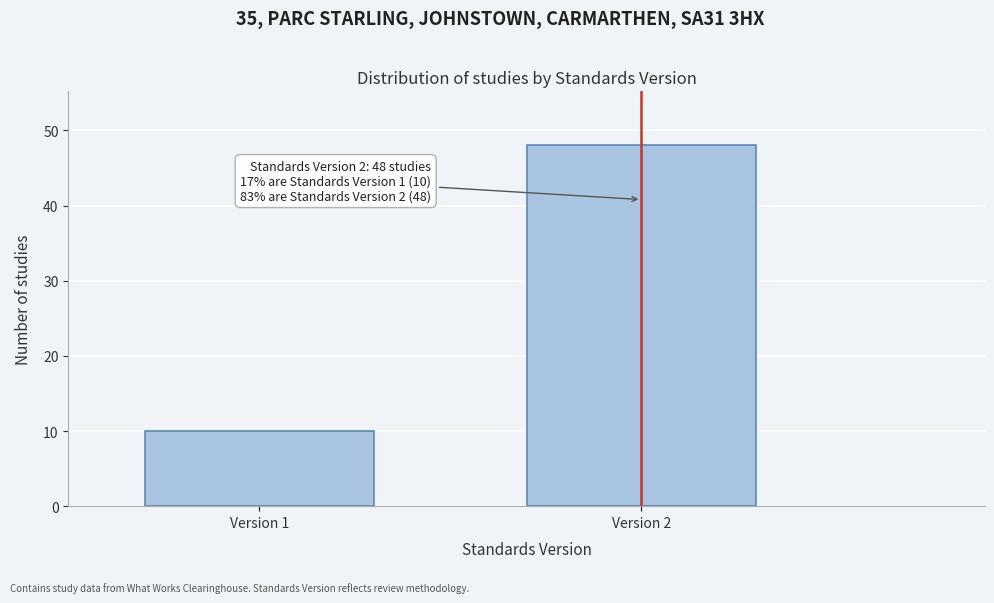

Reading left to right, what are all the values shown in this chart?

Version 1=10	Version 2=48